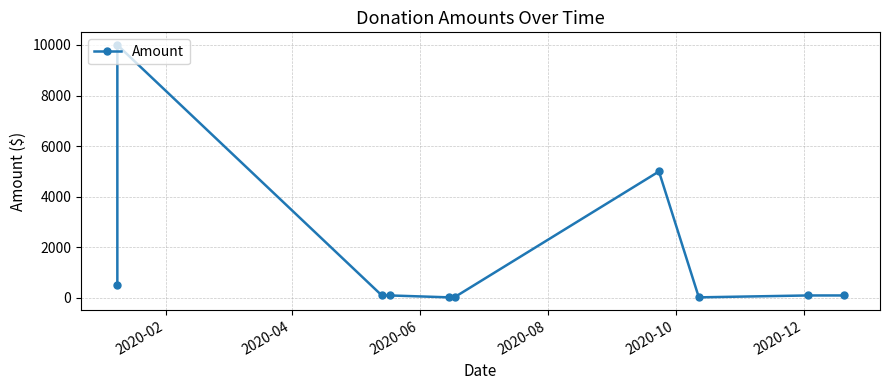

Does the chart have visible grid lines?

Yes